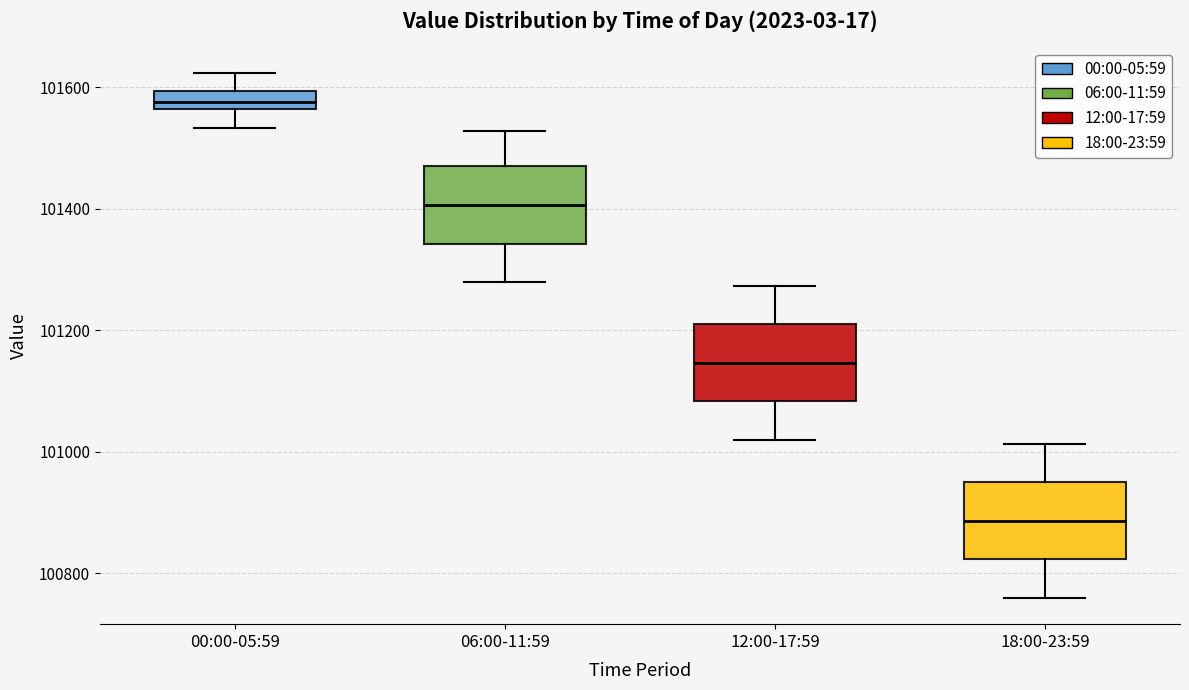

Reading left to right, transcribe this box plot: for each box, give where its median line is, the range the box spans, and where its two whiskers end, as read against the y-axis. The values are not printed on the chart, so give them approximately, as read against the axis.

00:00-05:59: median 101580, box 101560 to 101600, whiskers 101540 to 101620
06:00-11:59: median 101400, box 101340 to 101480, whiskers 101280 to 101520
12:00-17:59: median 101140, box 101080 to 101200, whiskers 101020 to 101280
18:00-23:59: median 100880, box 100820 to 100940, whiskers 100760 to 101020